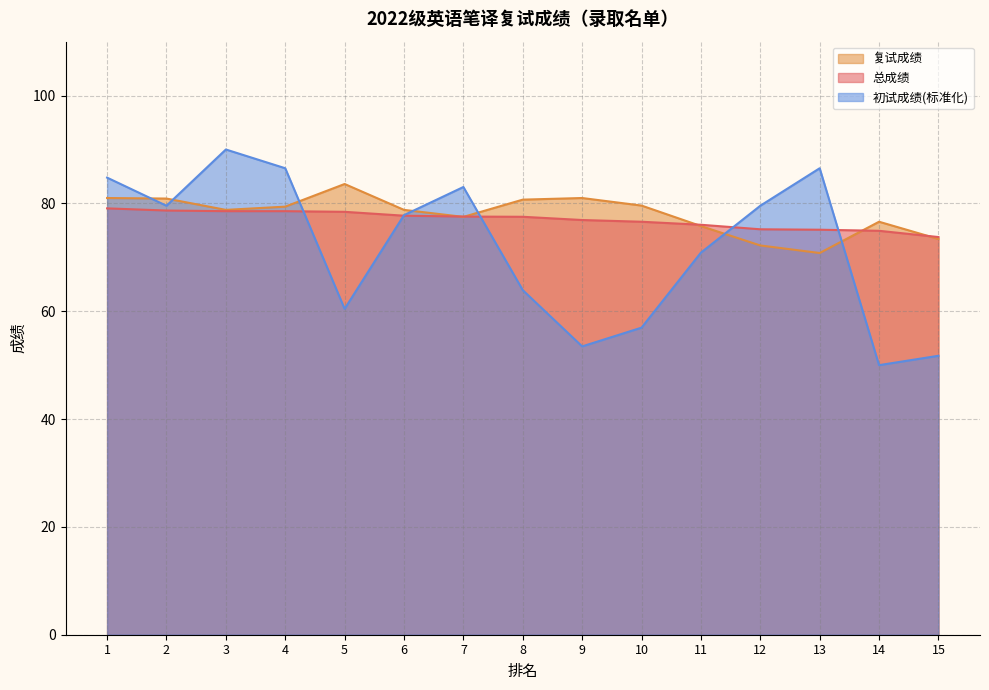

What is the value of the 初试成绩 point at the 10th from the left?

57.0